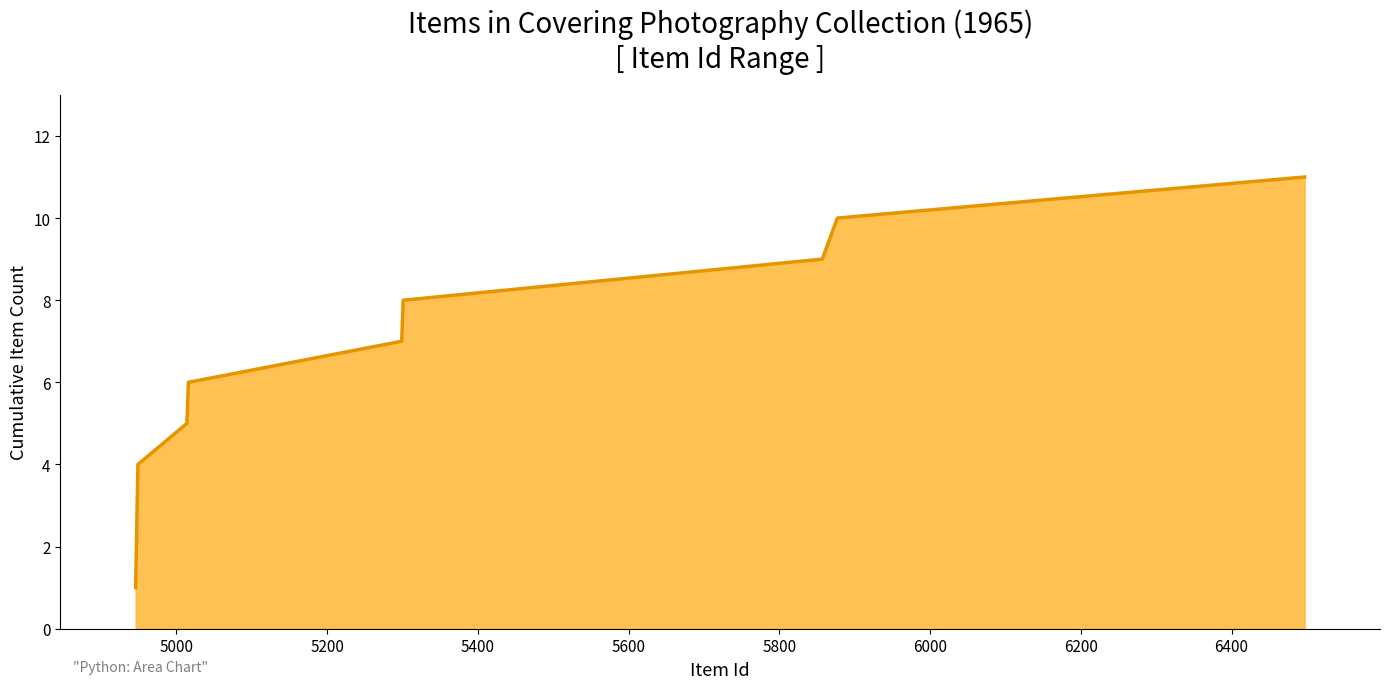

What is the greatest value displayed?

11